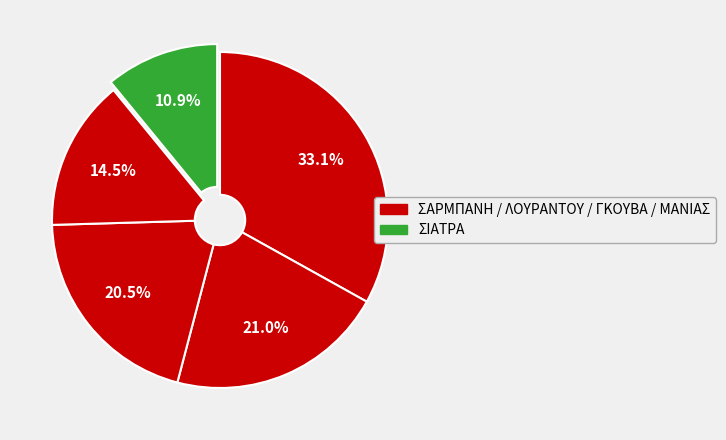

To the nearest percent, what is the difference between the largest and smallest slice percentages?

22%